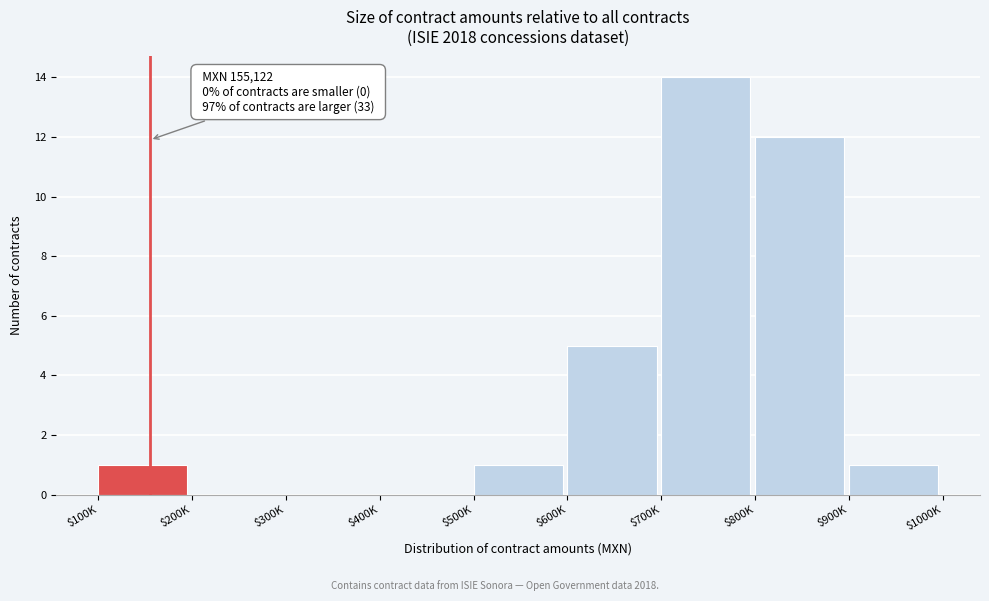

The chart shows a value of 1 at $500K. True or false?

True